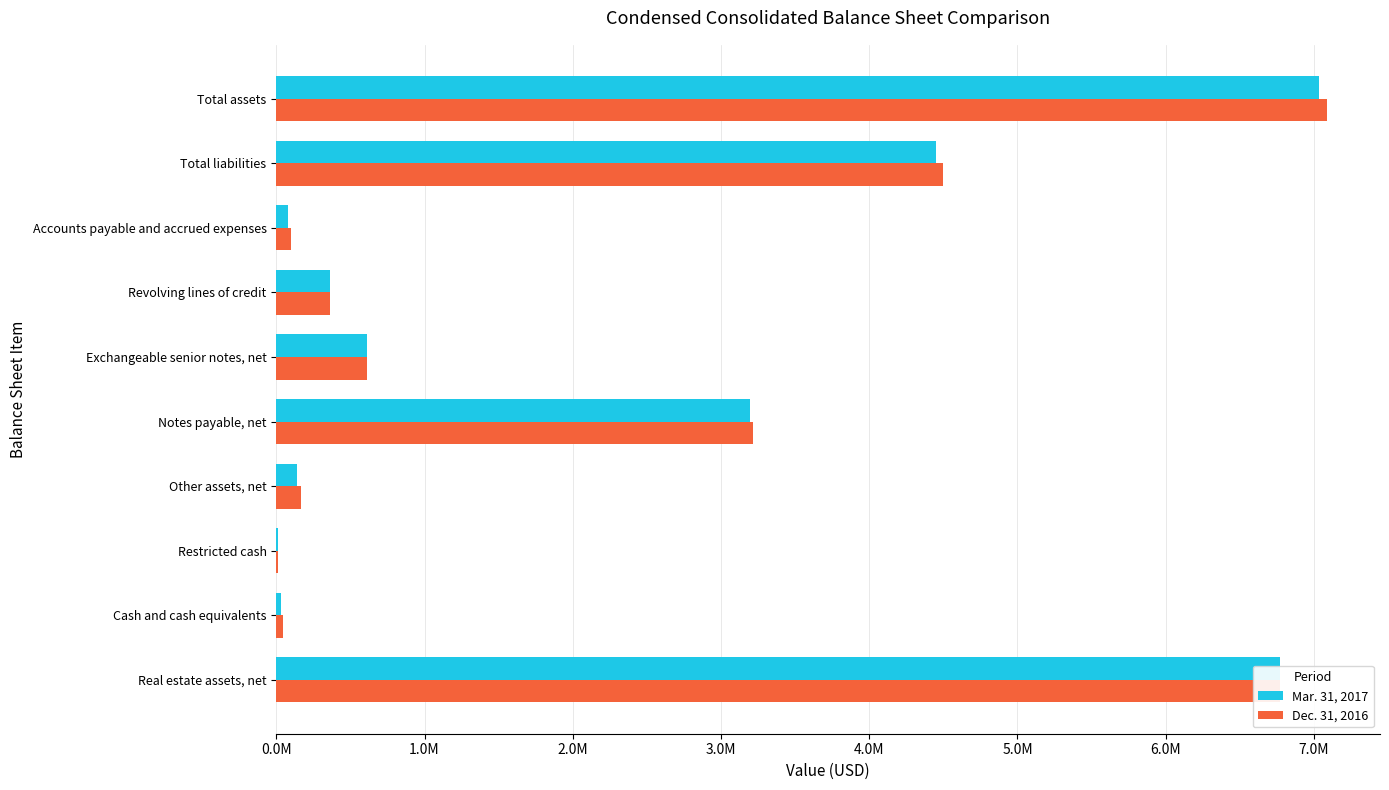

Reading left to right, transcribe all the data shown in this chart.

Mar. 31, 2017: 6770593	29311	12231	136586	3198870	612233	363000	77106	4448542	7034357
Dec. 31, 2016: 6770447	43858	13884	167076	3213588	610314	365000	101388	4495280	7091446